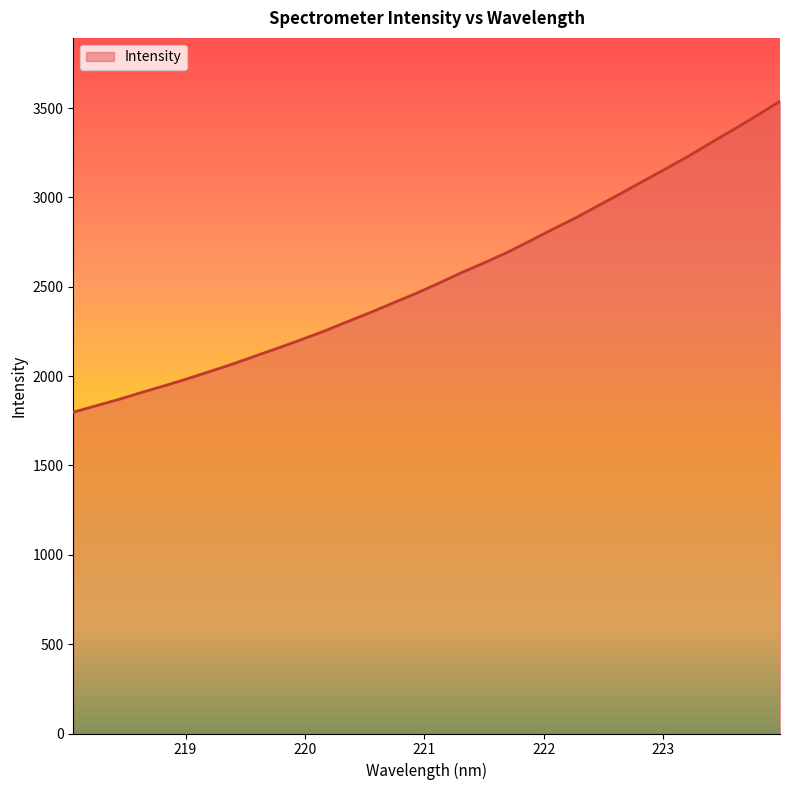

What is the smallest value displayed?

1798.3